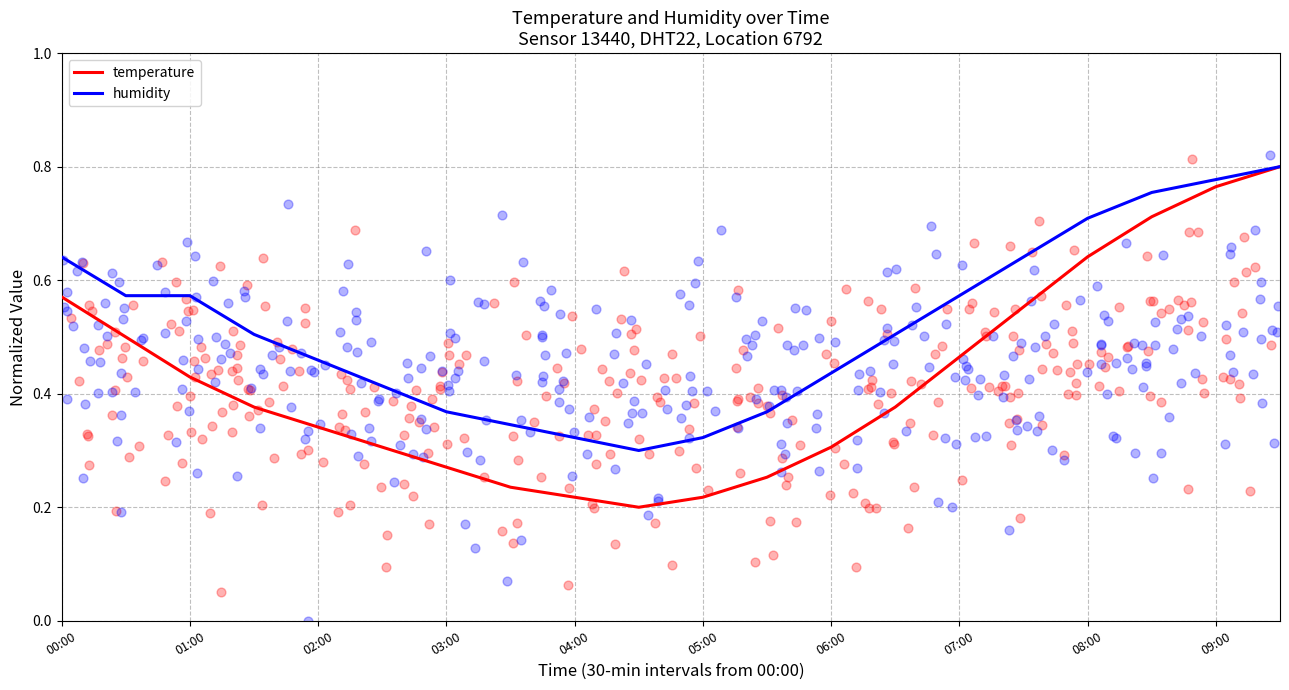

Which series contains the lowest Y value?

temperature